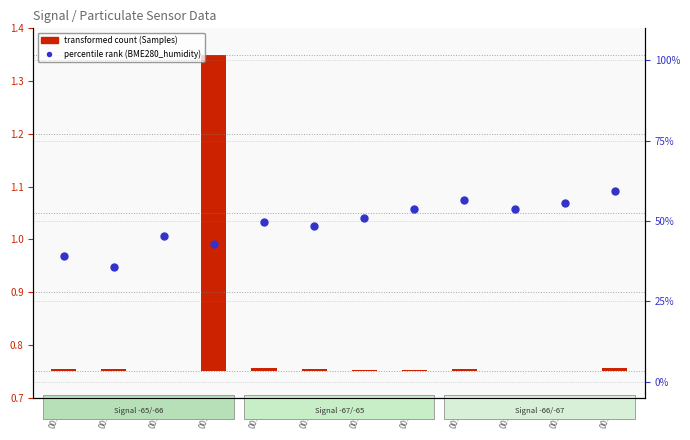

What is the change in value from 00:06 to 00:13?

+3.1